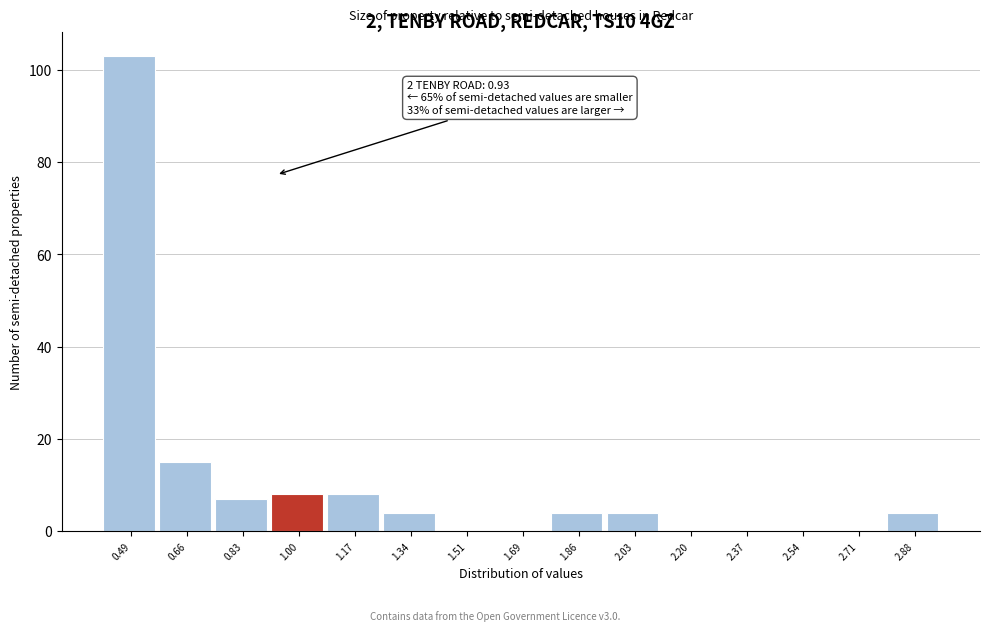

Over which range of the x-axis is the bar tallest?

0.40 to 0.58